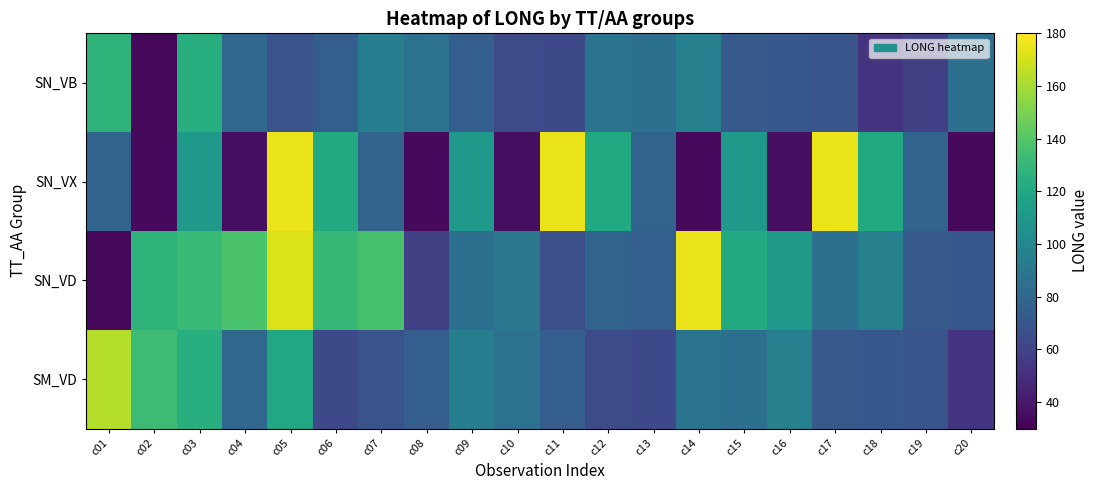

At how many categories does at least one series exceed 82?

19